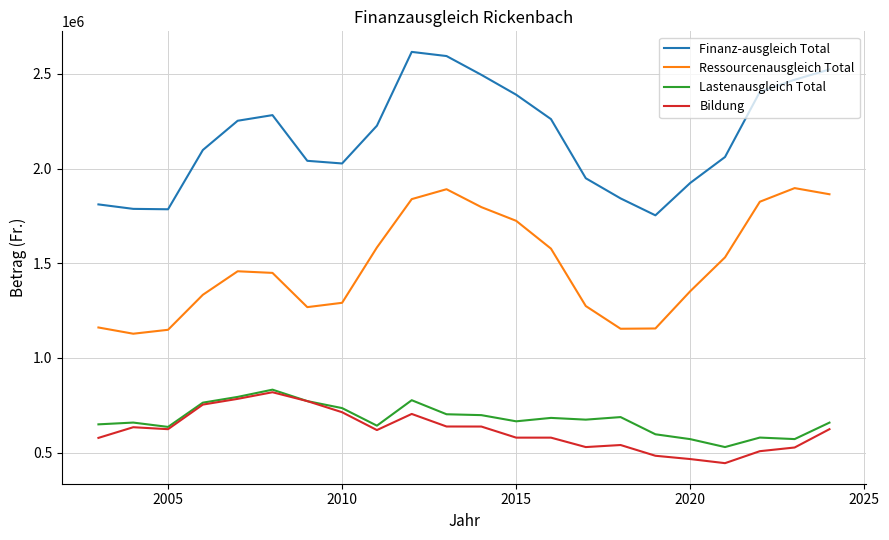

What is the minimum value for Finanz-ausgleich Total?

1753138